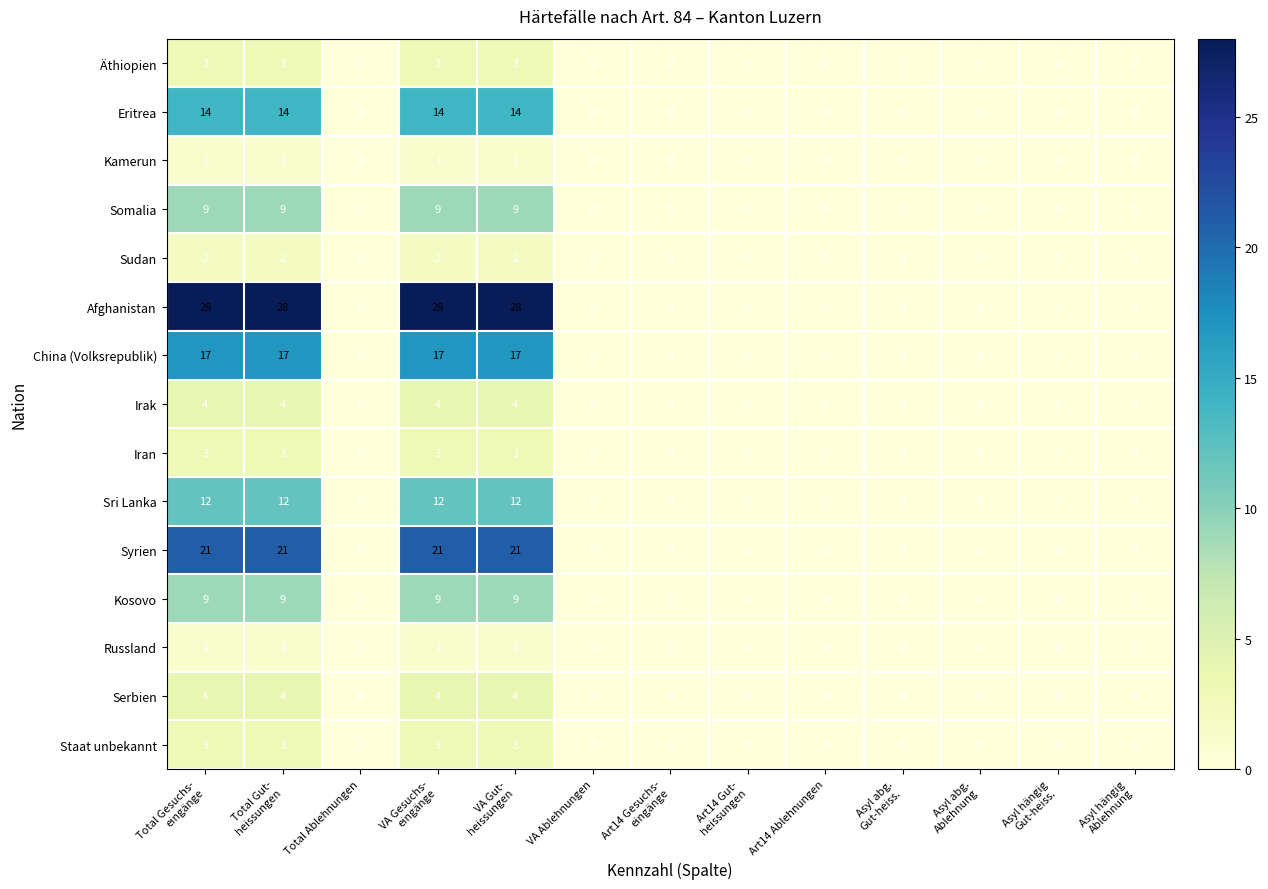

Which series has the widest spread of values?

Afghanistan